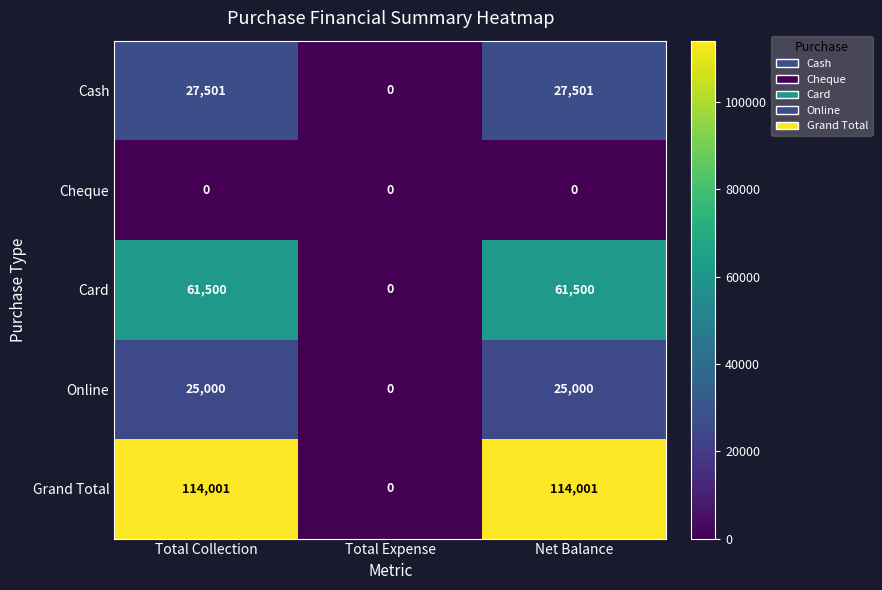

The value of Cheque at Total Collection is 0. True or false?

True